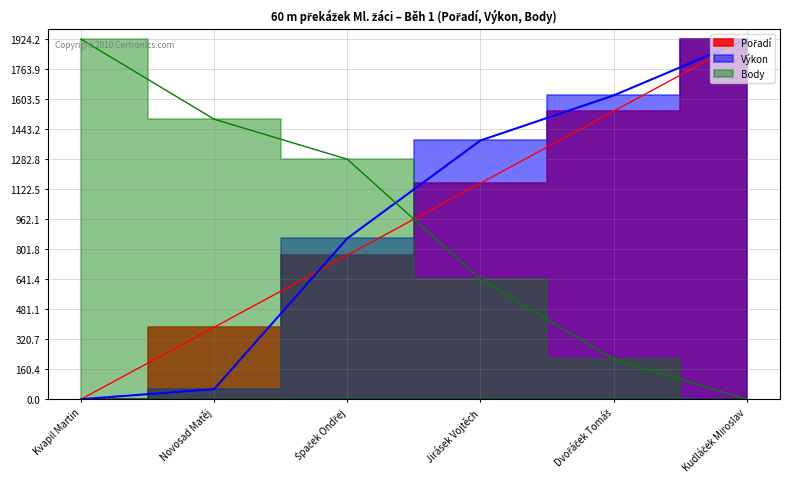

What is the total value across all series at Jirásek Vojtěch?

3178.9